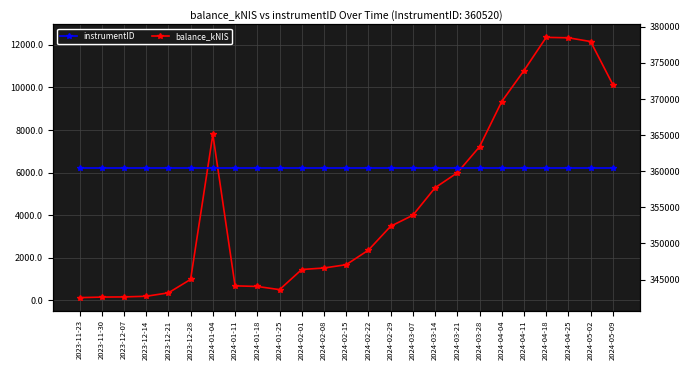

True or false: instrumentID and balance_kNIS cross at least once.

False